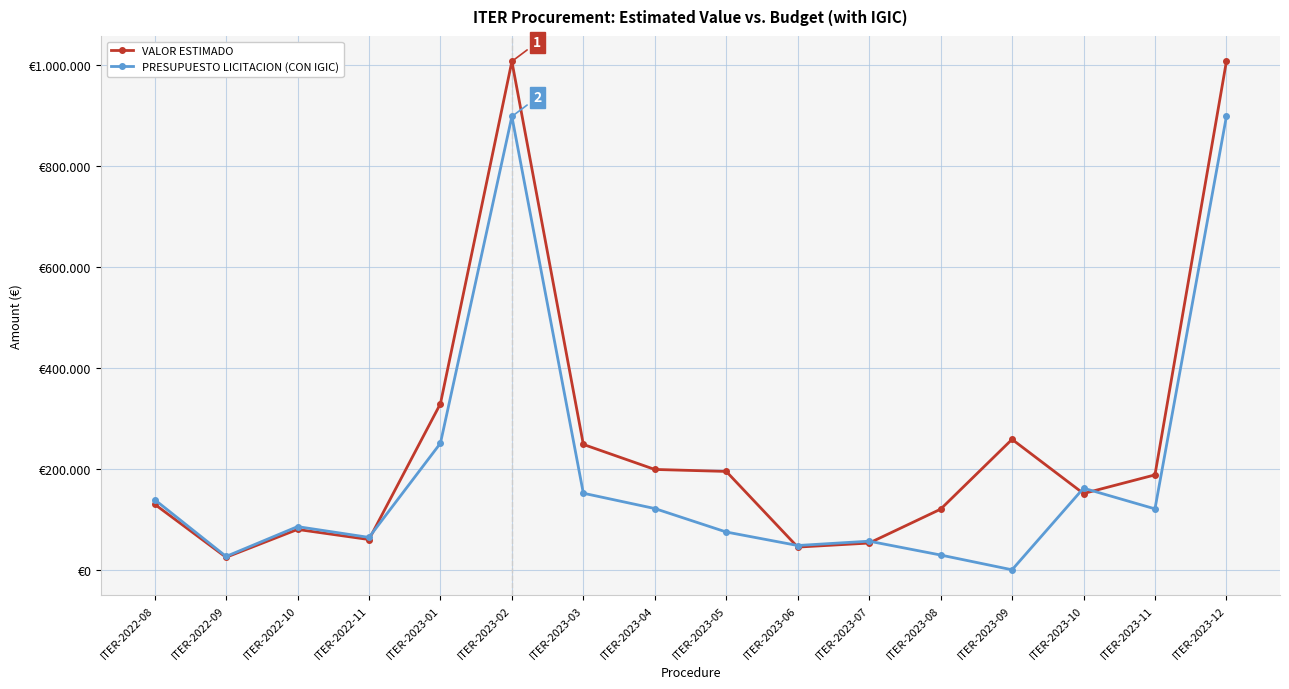

Does the chart have visible grid lines?

Yes